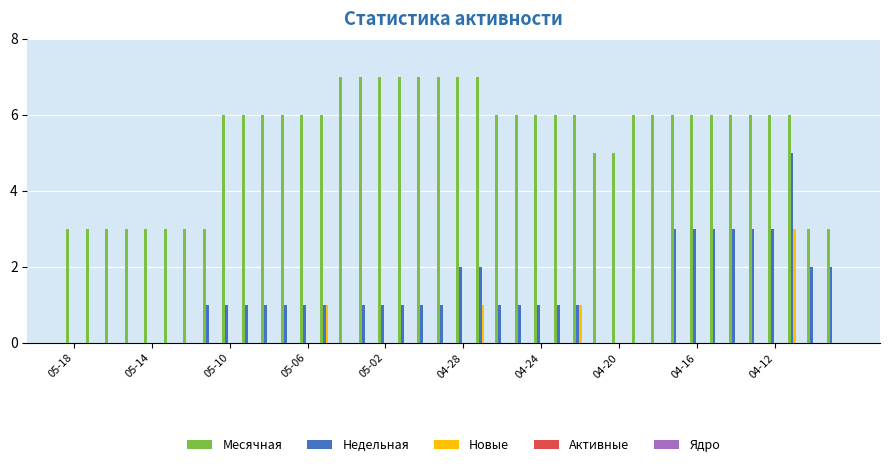

Which series has the largest total across all categories?

Месячная